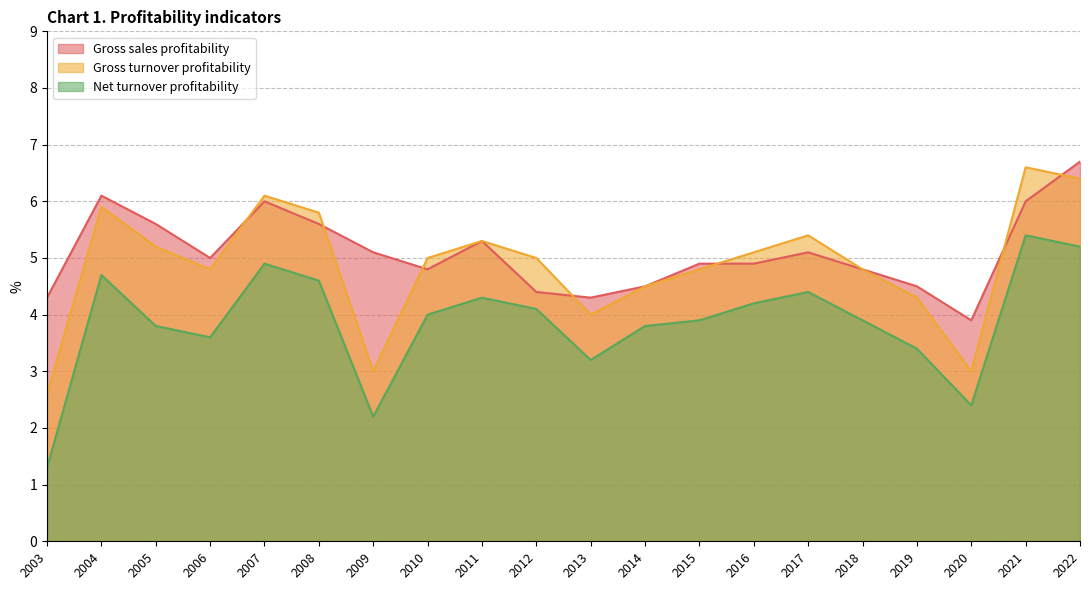

Between 2005 and 2007, which series saw the biggest shift?

Net turnover profitability